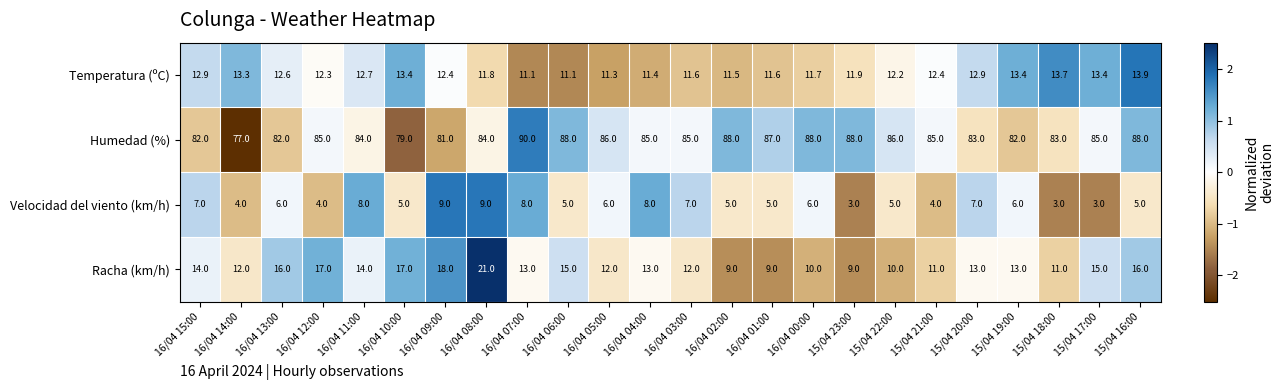

Read the Temperatura (ºC) value at 15/04 20:00.

12.9